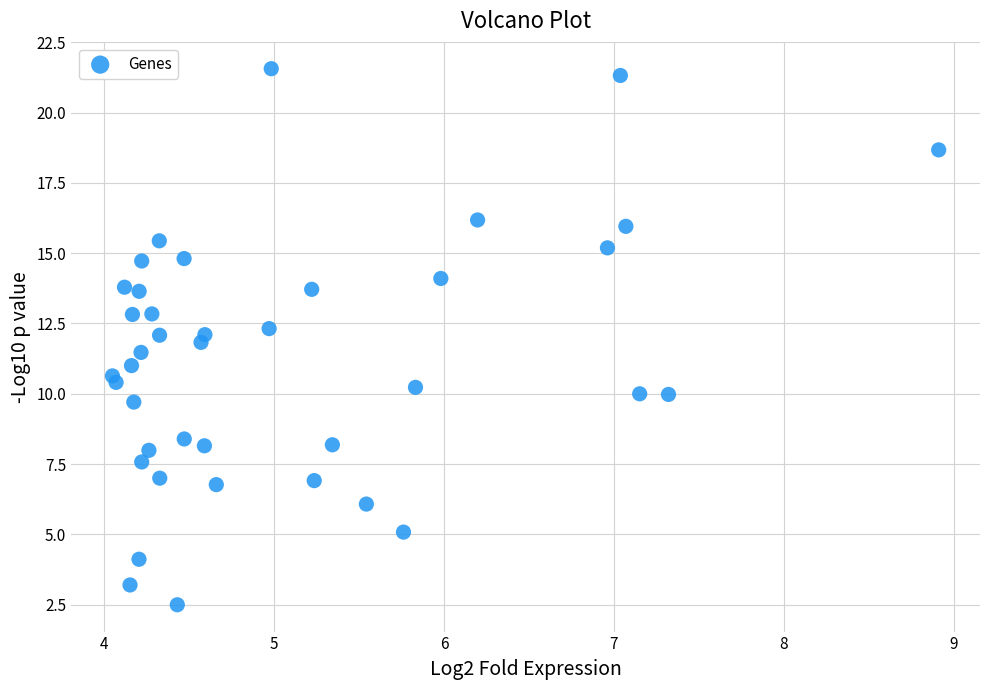

What is the range of X values (max minus min)?

4.9